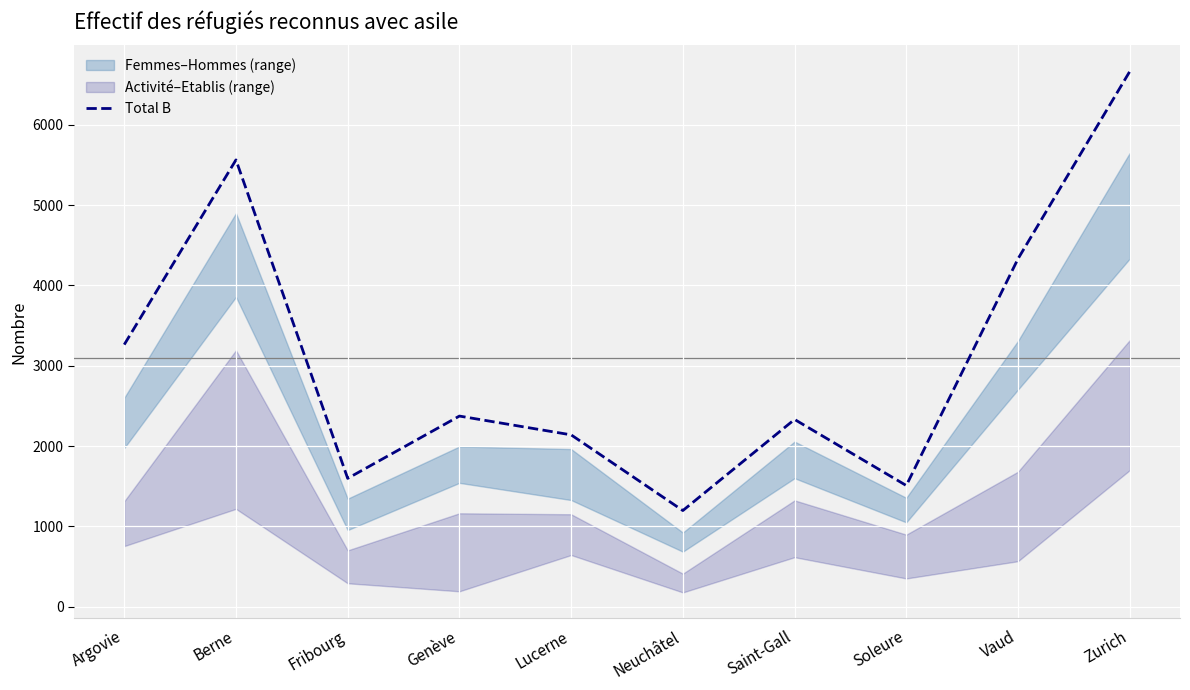

What is the average value?

3097